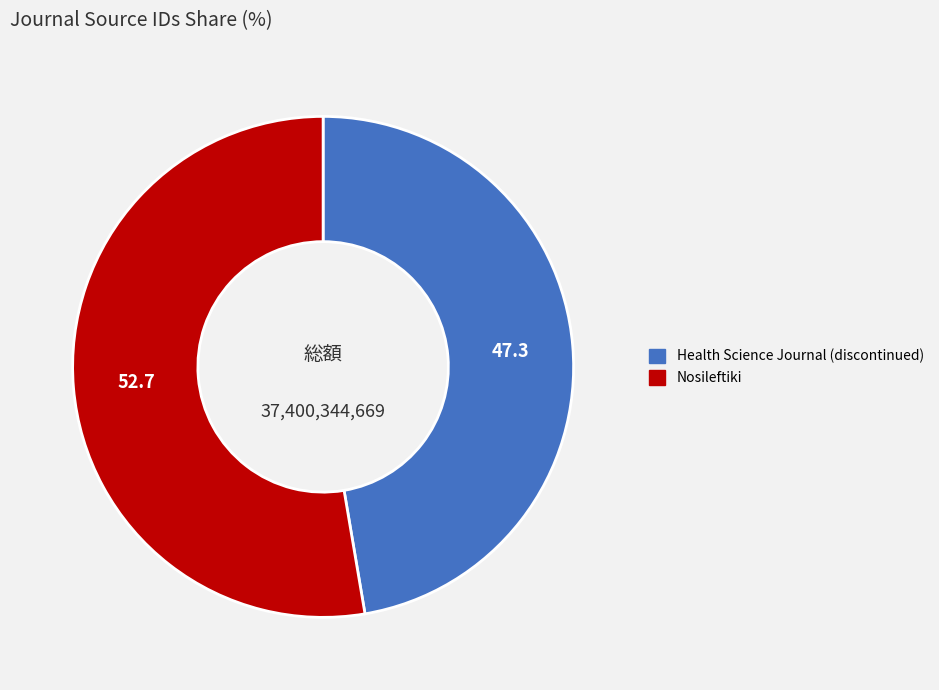

Combined, do Nosileftiki and Health Science Journal (discontinued) account for over 50%?

Yes